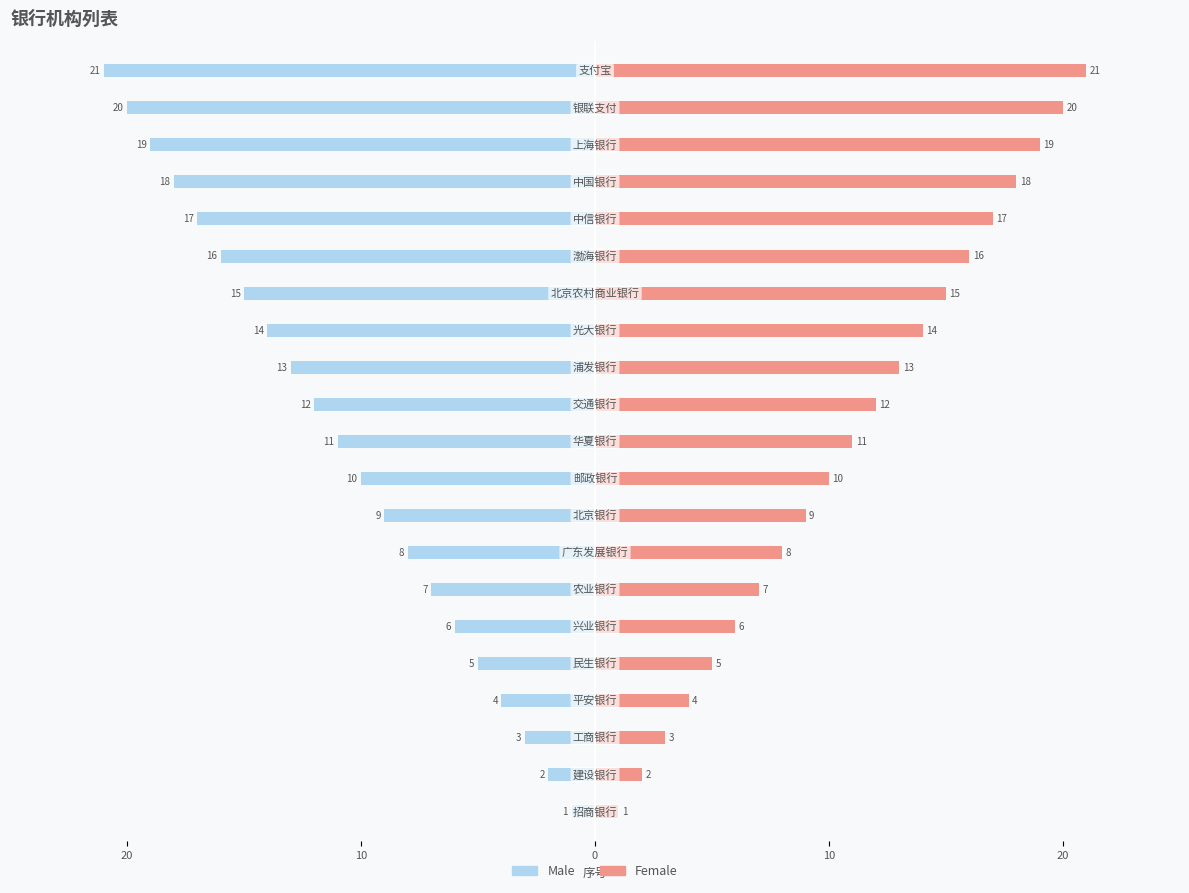

What are all the series names shown in the legend?

Male, Female